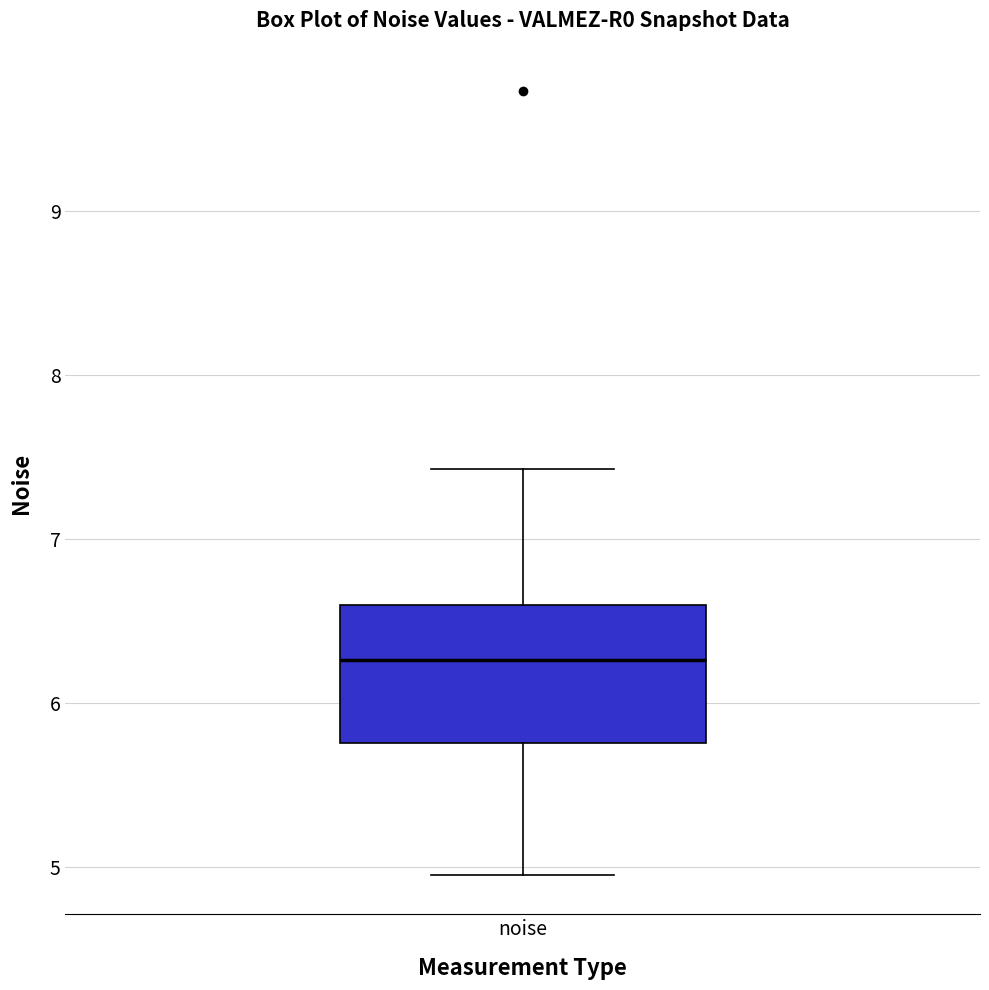

Transcribe this box plot: give where the median line is, the range the box spans, and where the two whiskers end, as read against the y-axis. The values are not printed on the chart, so give them approximately, as read against the axis.

median 6.3, box 5.8 to 6.6, whiskers 5.0 to 7.4